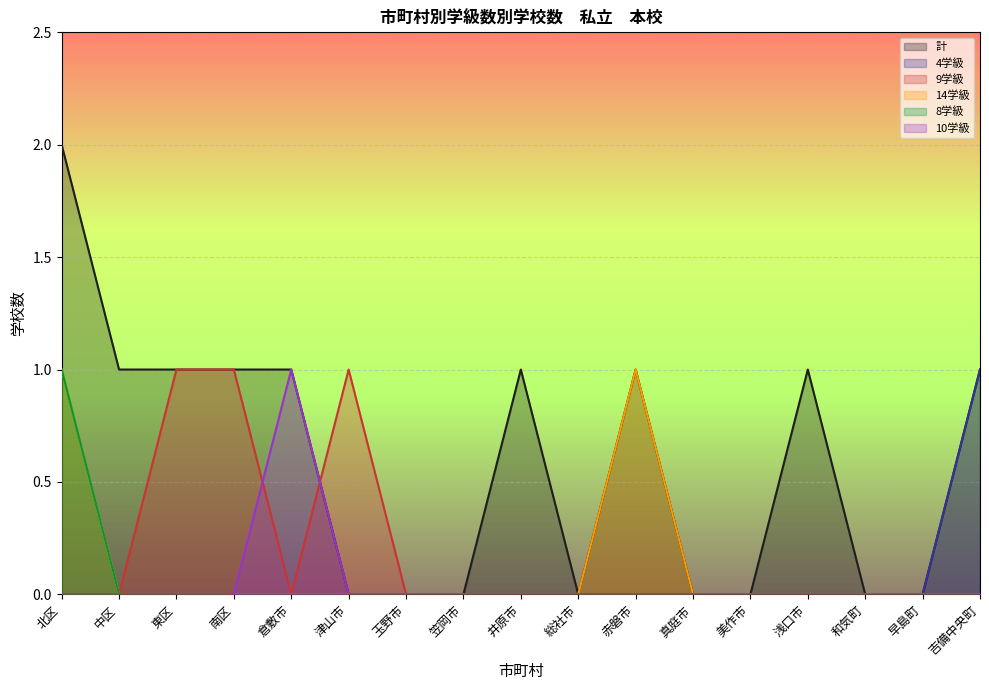

The value of 14学級 at 浅口市 is -1. True or false?

False